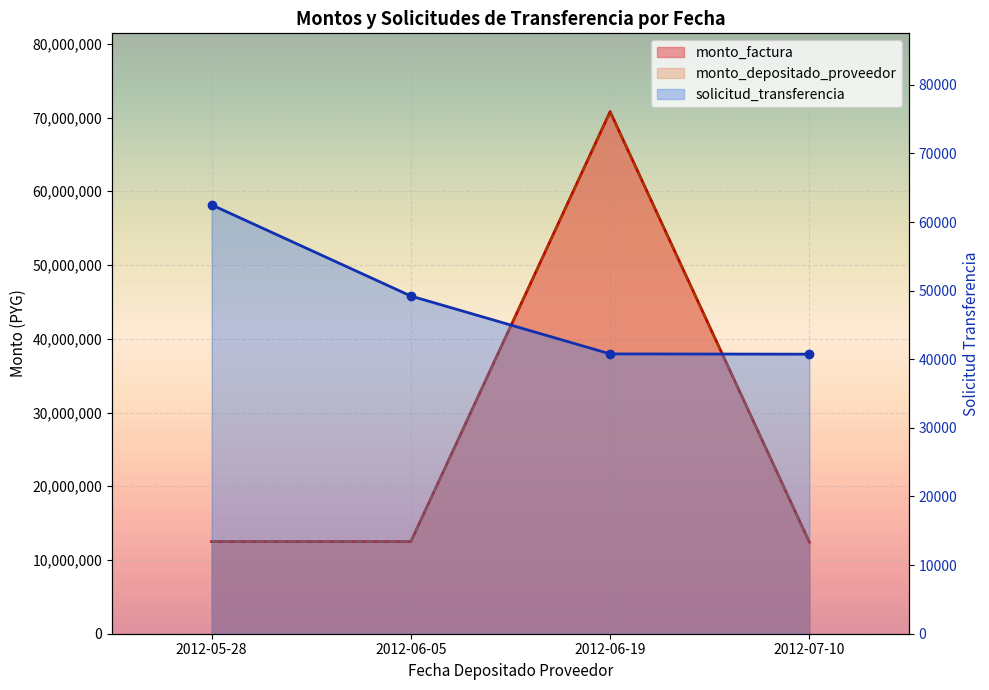

True or false: solicitud_transferencia and monto_factura intersect in this chart.

False